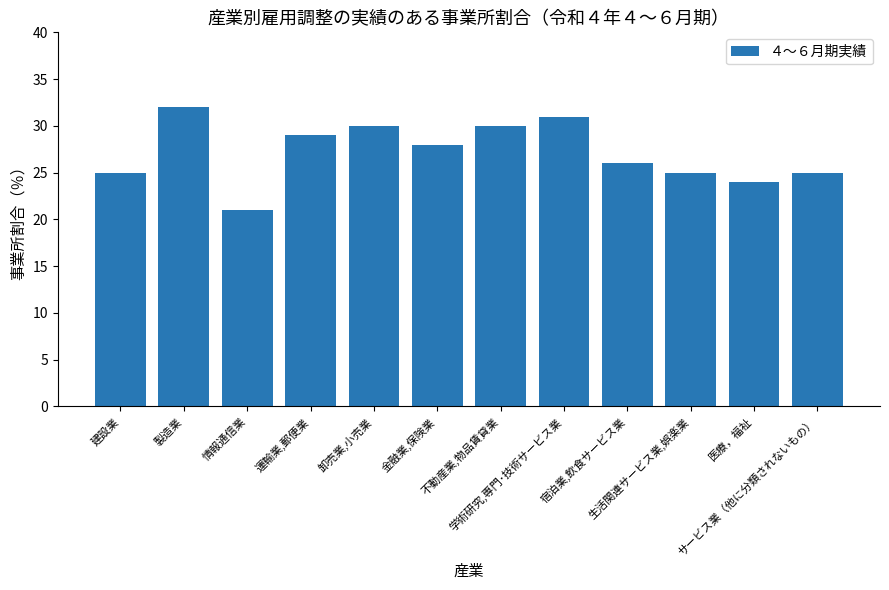

Which category has the highest value across all series?

製造業